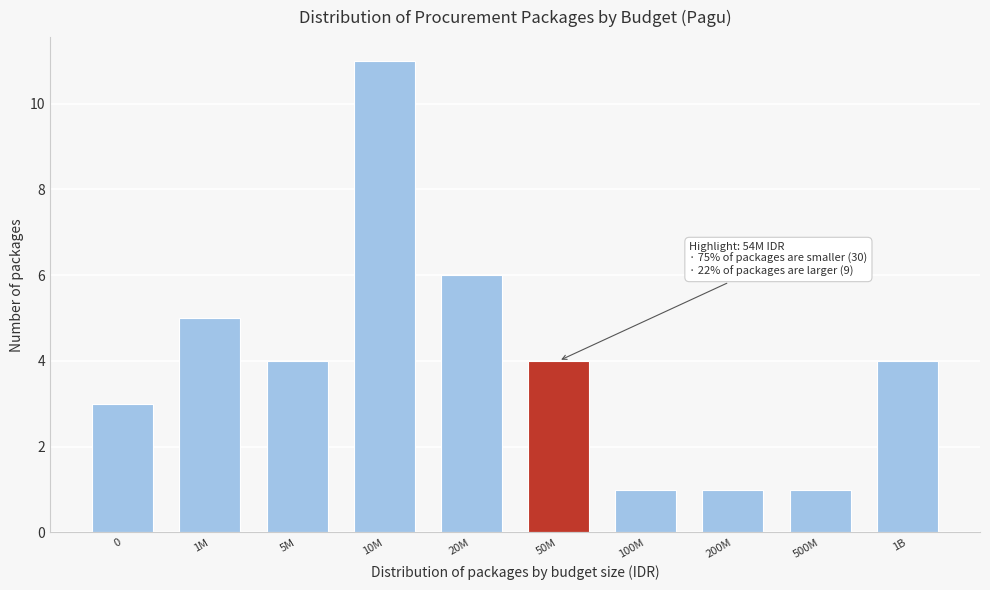

Reading right to left, extract all data points from this chart.

1B=4	500M=1	200M=1	100M=1	50M=4	20M=6	10M=11	5M=4	1M=5	0=3